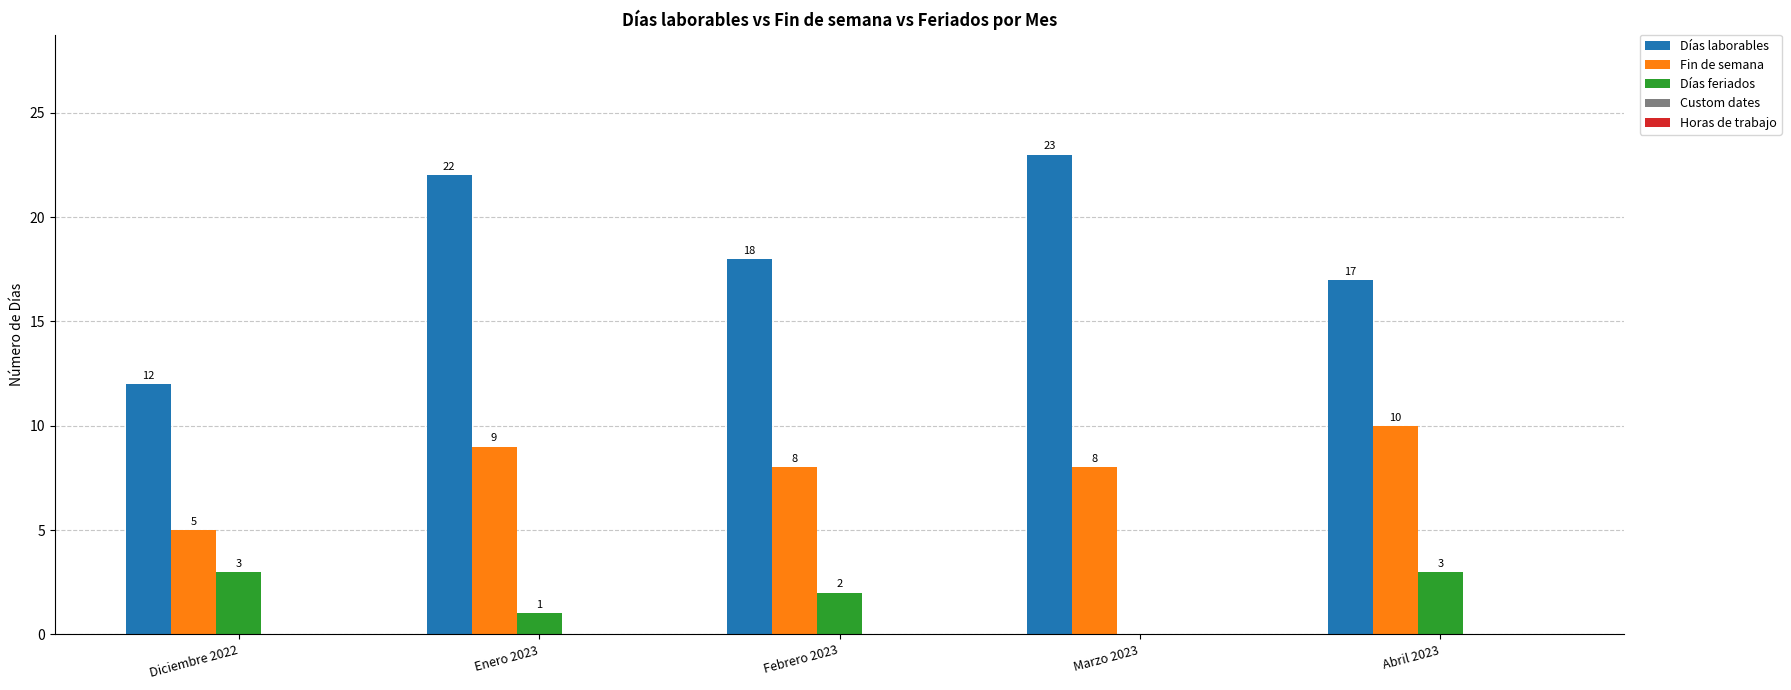

Which category has the highest value across all series?

Marzo 2023